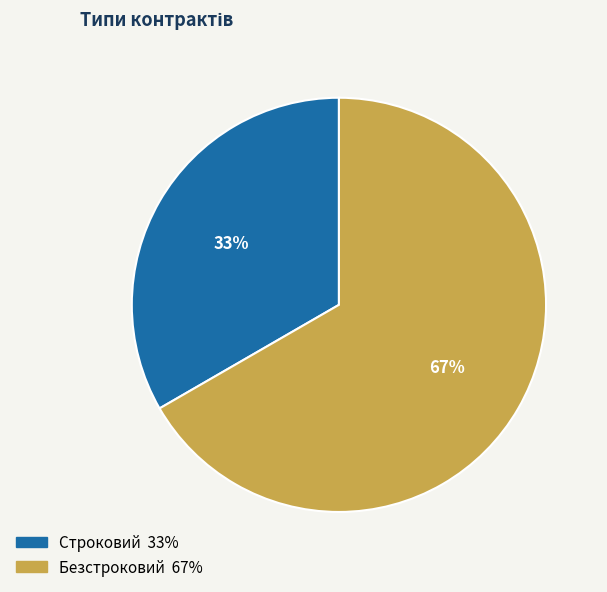

To the nearest percent, what is the average slice percentage?

50%